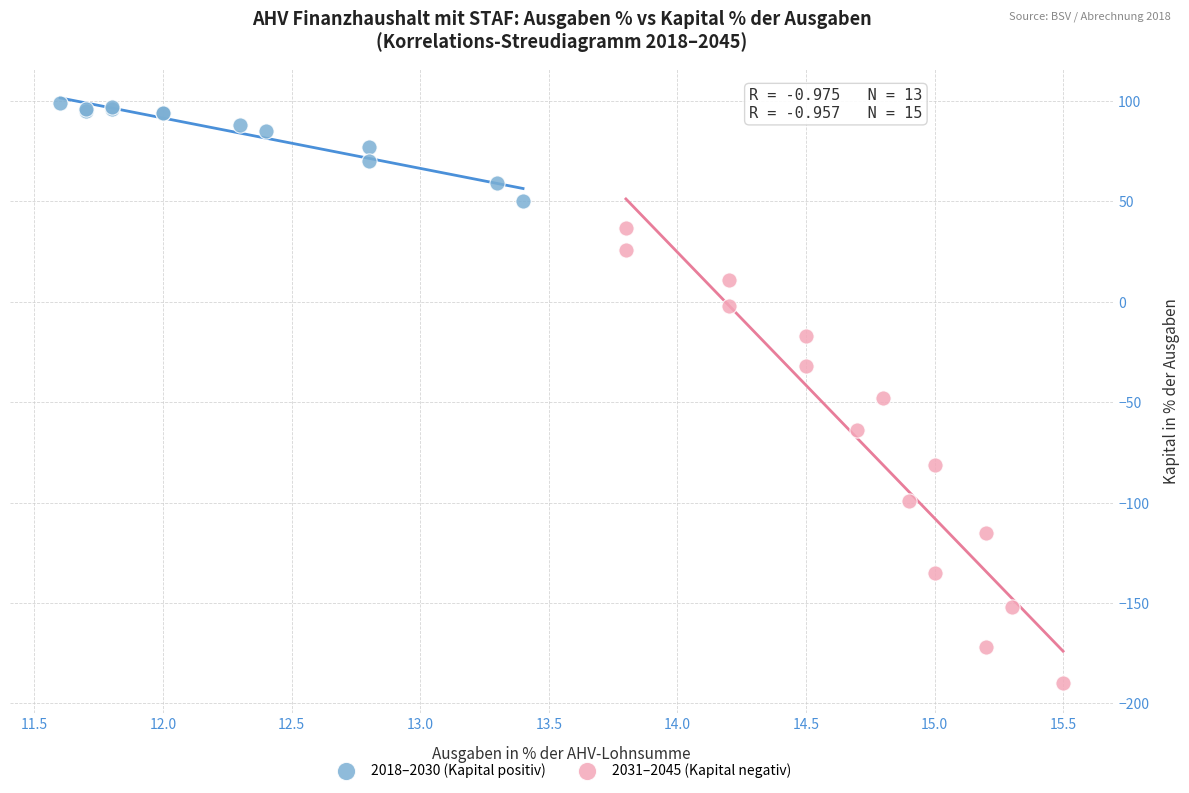

Which series has the largest Y range (max minus min)?

2031–2045 (Kapital negativ)